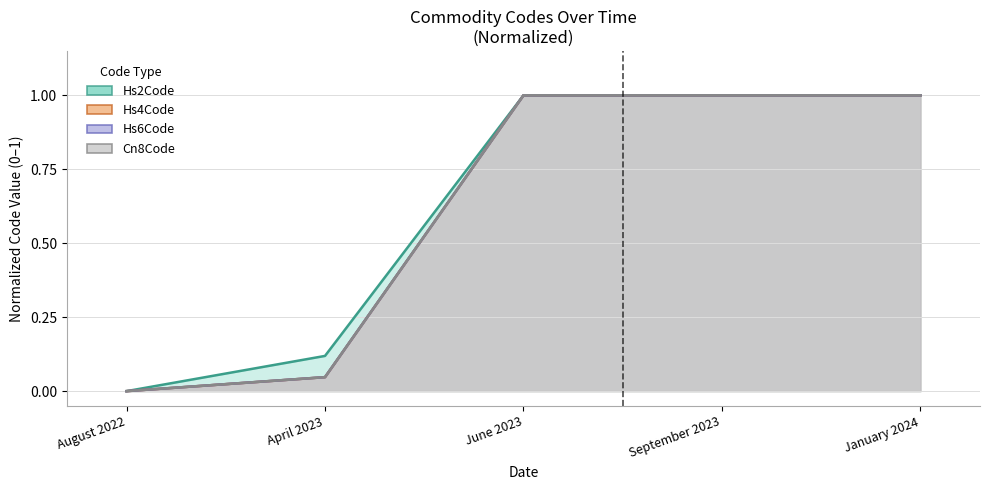

Which series has the largest total across all categories?

Hs2Code